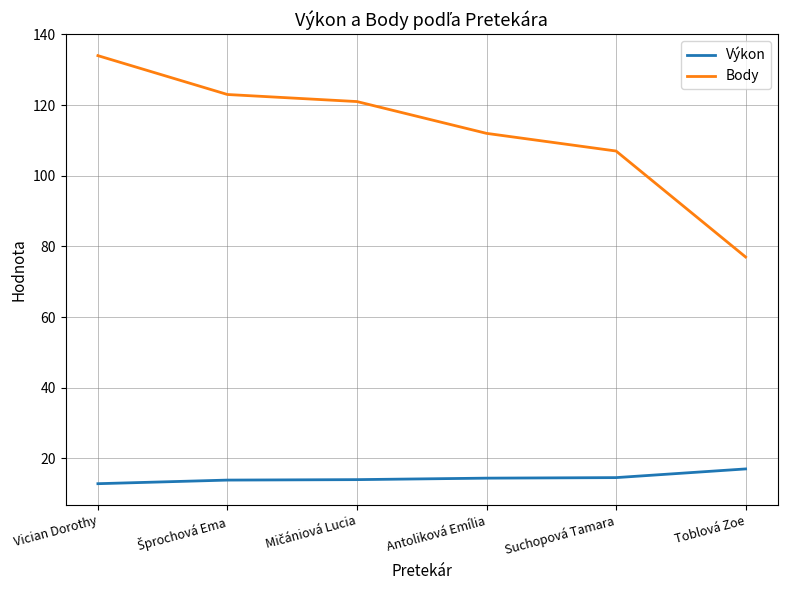

Where is Body nearest to the value 105?

Suchopová Tamara